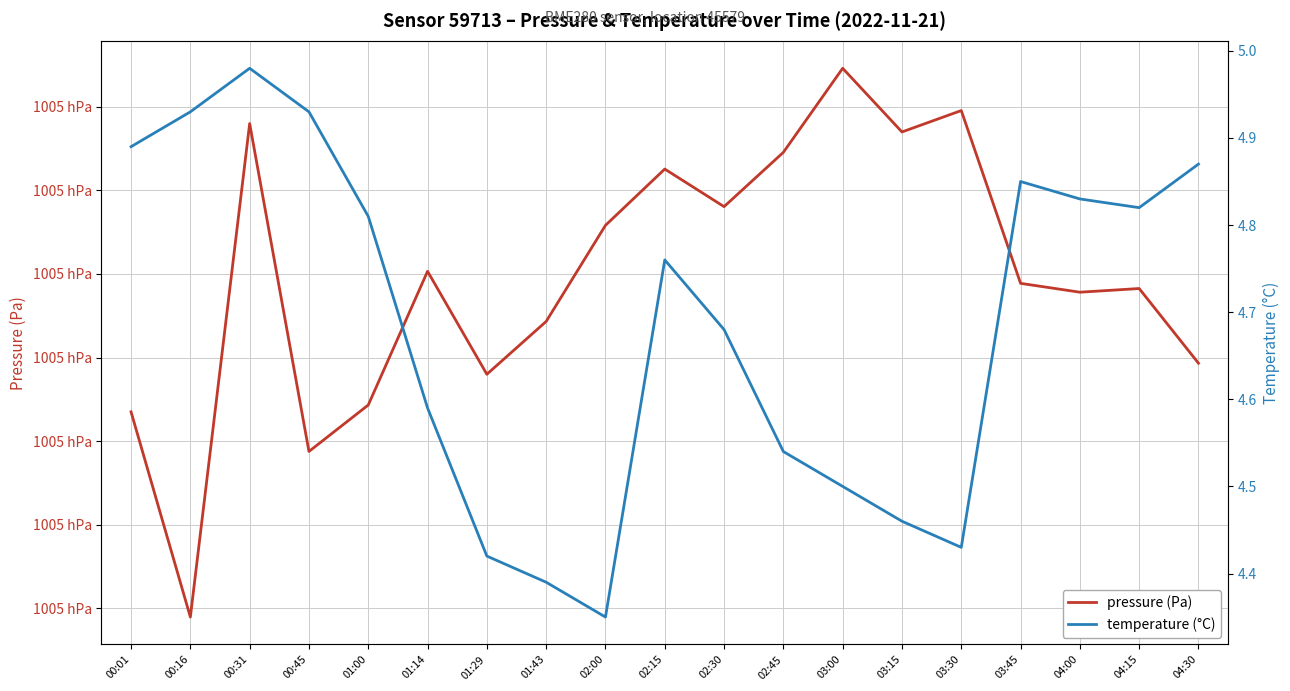

What is the value of the pressure (Pa) point at the 19th from the left?

100484.7